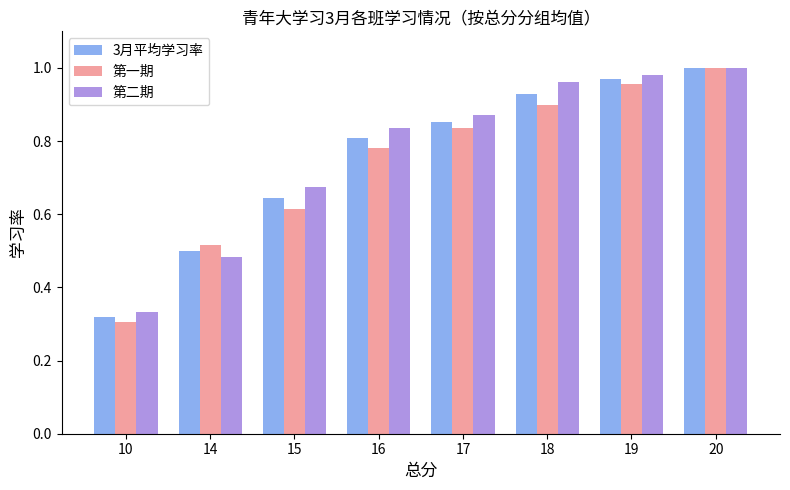

True or false: 第一期 has a value of 0.1 at 10.

False